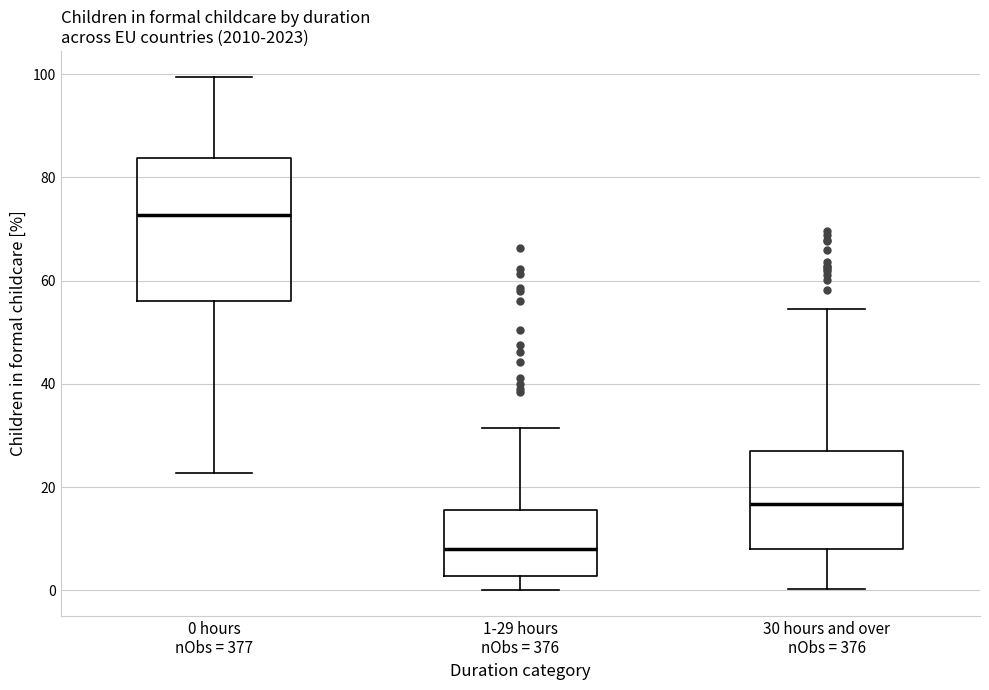

Which box has the lowest median line?

1-29 hours nObs = 376